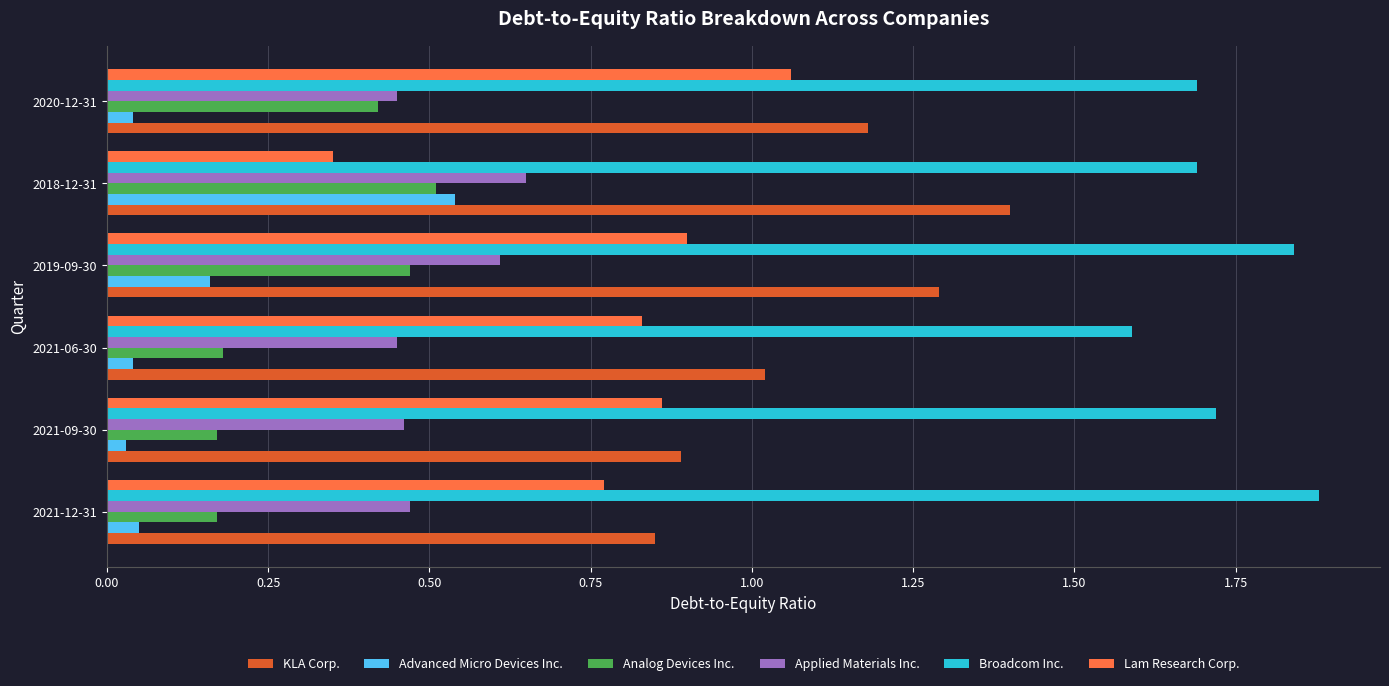

What is the sum of the Broadcom Inc. values at 2021-12-31 and 2021-06-30?

3.5